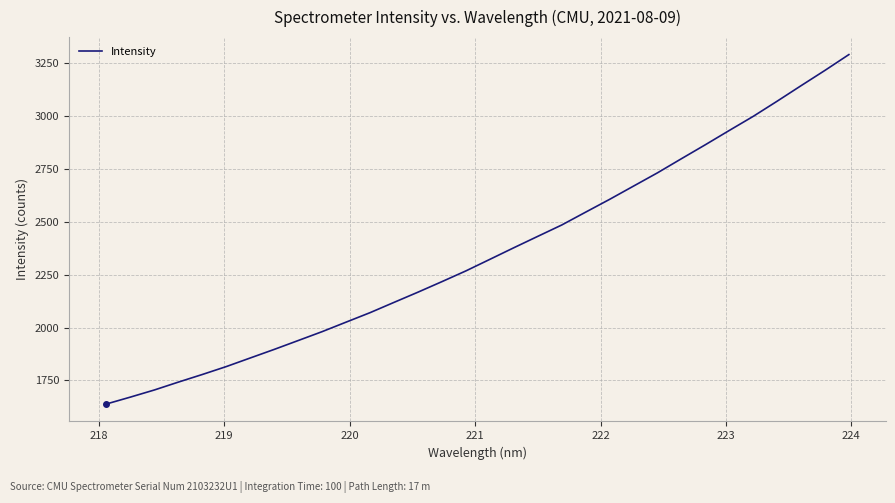

What is the difference between the maximum and minimum values?

1653.7